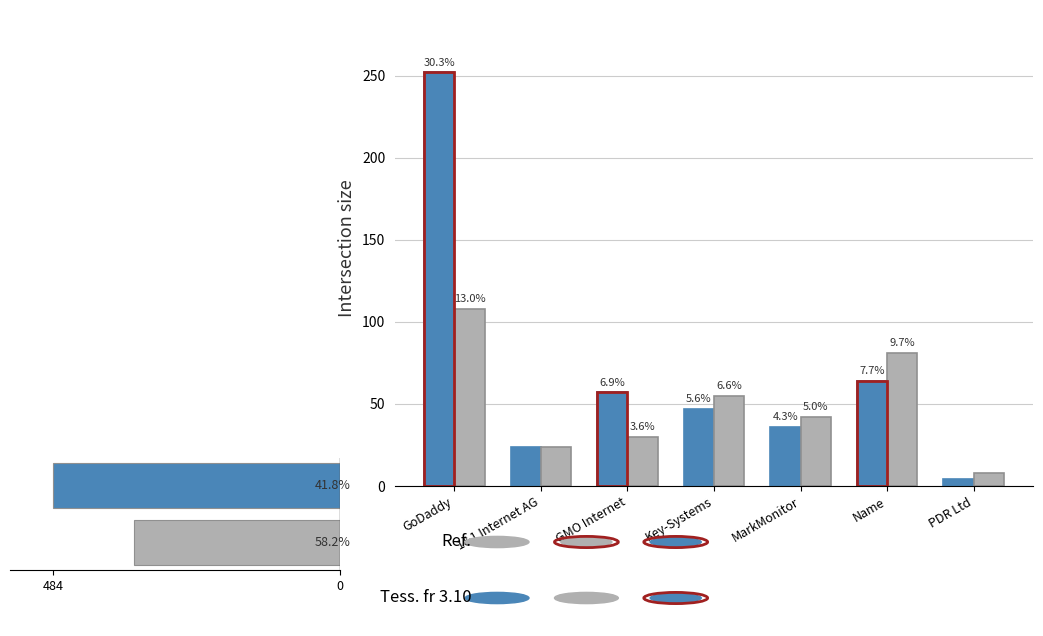

What position from the left is GoDaddy?

1